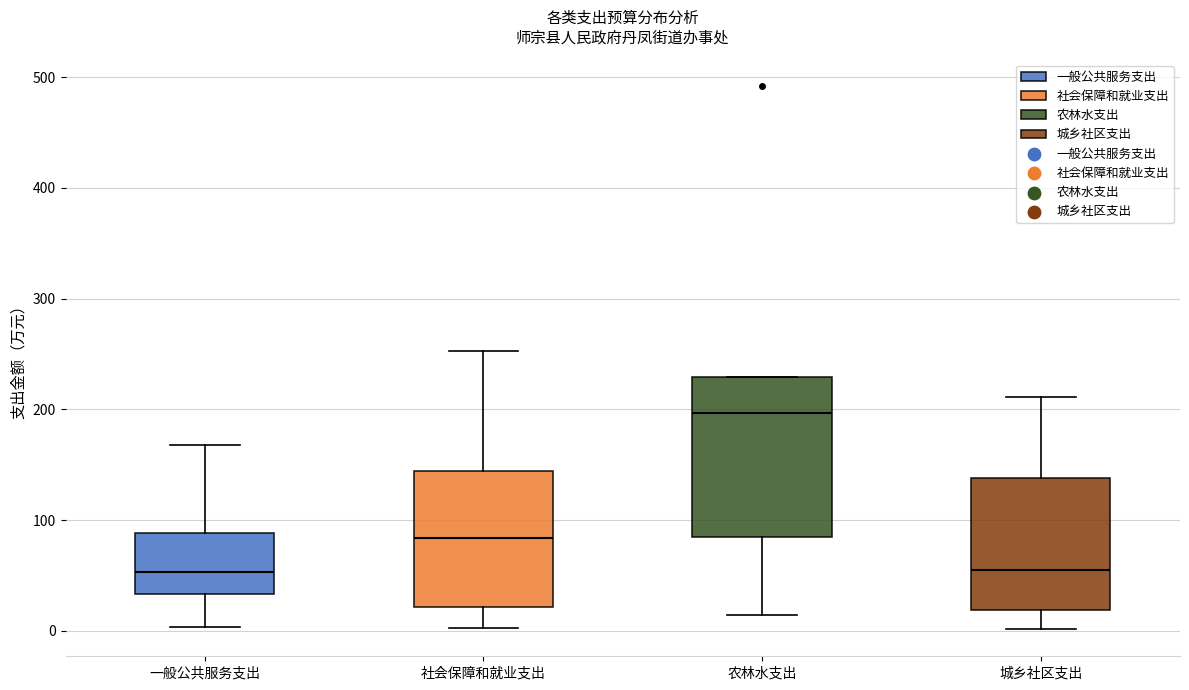

Reading left to right, transcribe this box plot: for each box, give where its median line is, the range the box spans, and where its two whiskers end, as read against the y-axis. The values are not printed on the chart, so give them approximately, as read against the axis.

一般公共服务支出: median 50, box 30 to 90, whiskers 0 to 170
社会保障和就业支出: median 80, box 20 to 140, whiskers 0 to 250
农林水支出: median 200, box 80 to 230, whiskers 10 to 230
城乡社区支出: median 60, box 20 to 140, whiskers 0 to 210